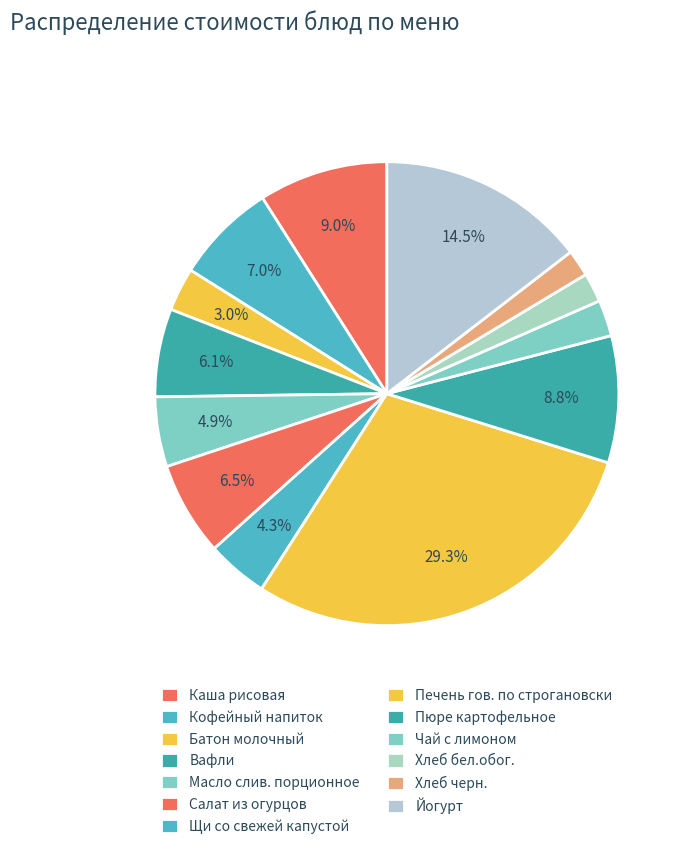

True or false: Батон молочный accounts for 3% of the total.

True